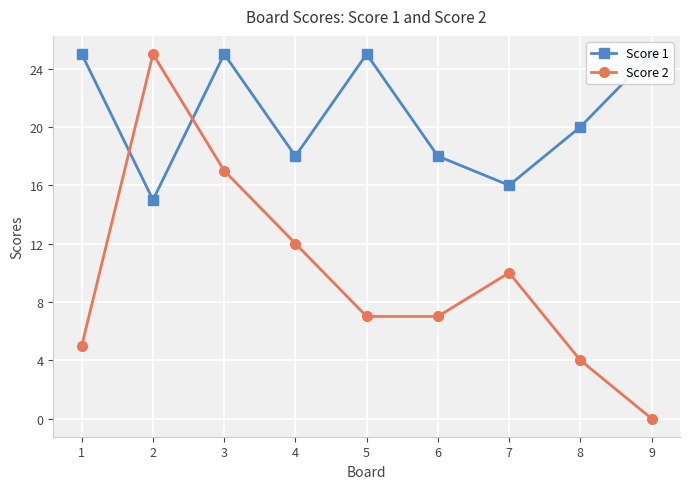

Does the chart display data point markers on the line(s)?

Yes